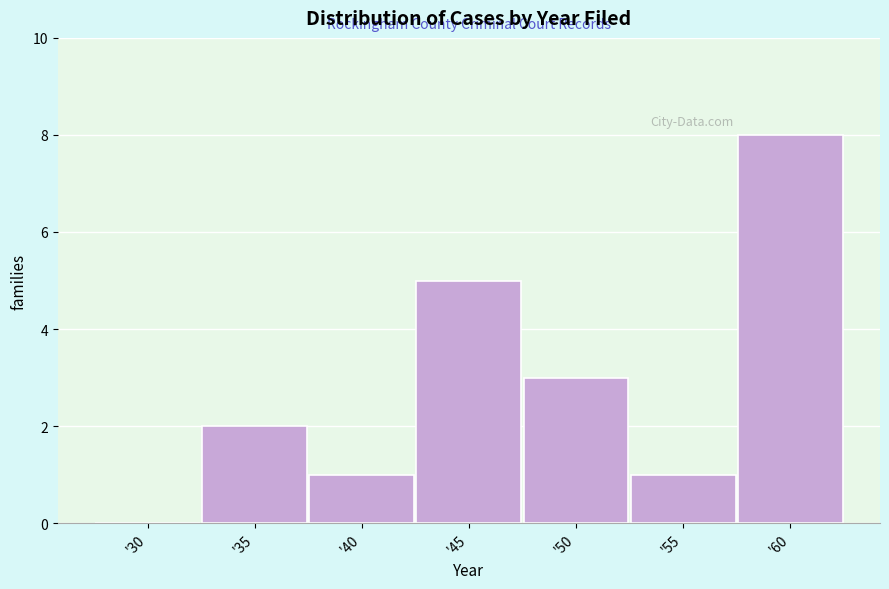

Reading left to right, transcribe all the data shown in this chart.

'30=0	'35=2	'40=1	'45=5	'50=3	'55=1	'60=8